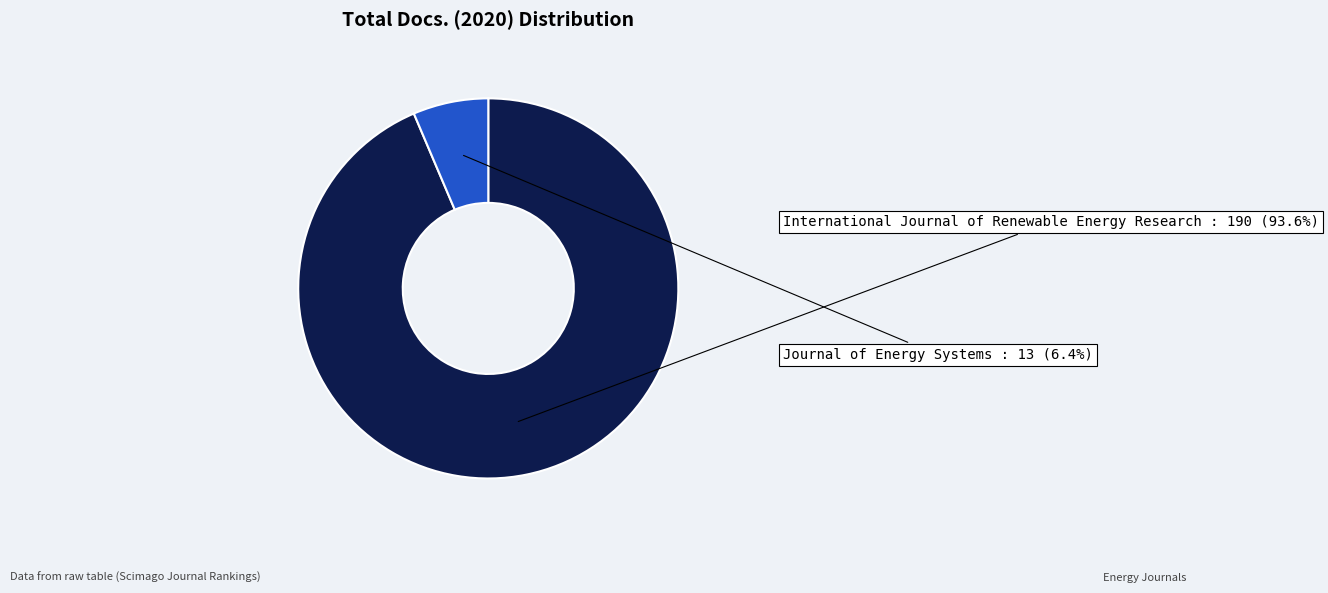

To the nearest percent, what is the average slice percentage?

50%